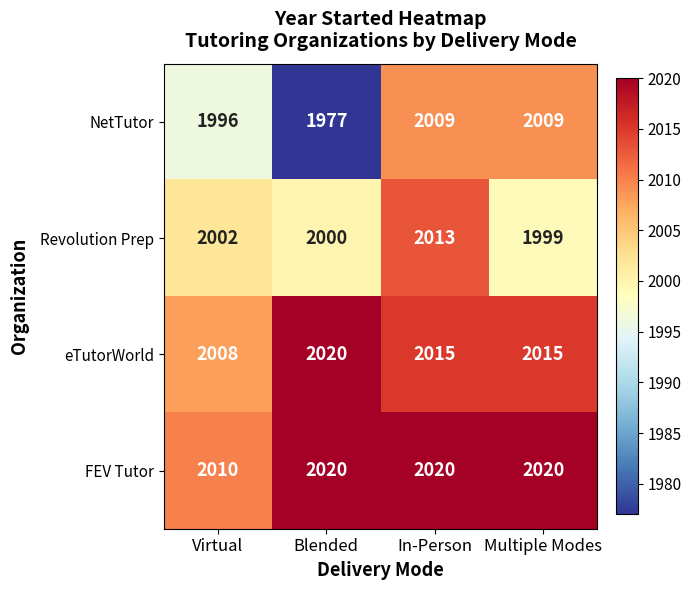

Reading left to right, extract all data points from this chart.

NetTutor: Virtual=1996	Blended=1977	In-Person=2009	Multiple Modes=2009
Revolution Prep: Virtual=2002	Blended=2000	In-Person=2013	Multiple Modes=1999
eTutorWorld: Virtual=2008	Blended=2020	In-Person=2015	Multiple Modes=2015
FEV Tutor: Virtual=2010	Blended=2020	In-Person=2020	Multiple Modes=2020